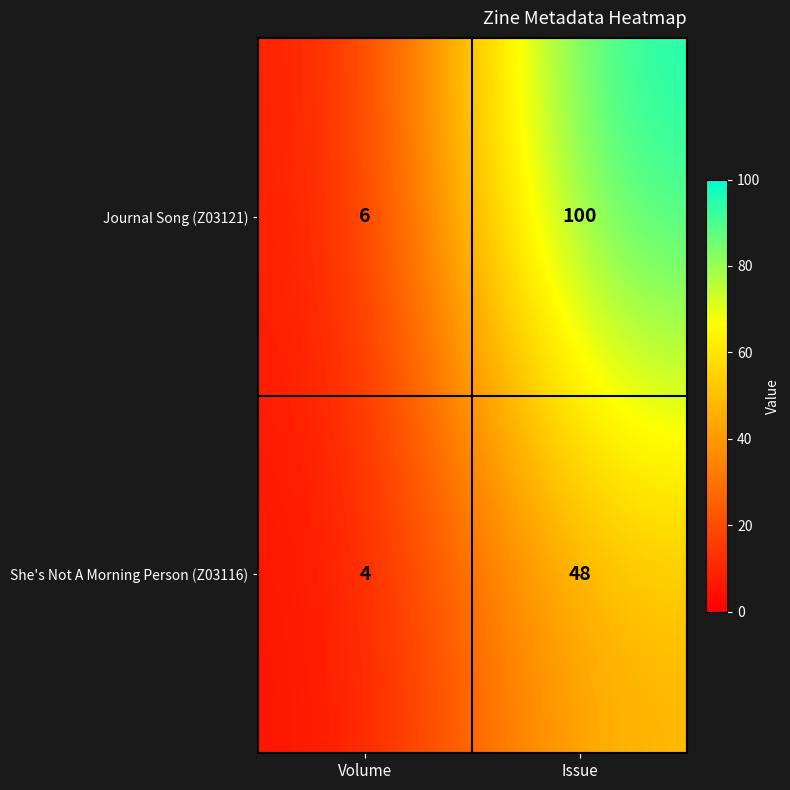

Between Volume and Issue, which series saw the biggest shift?

Journal Song (Z03121)